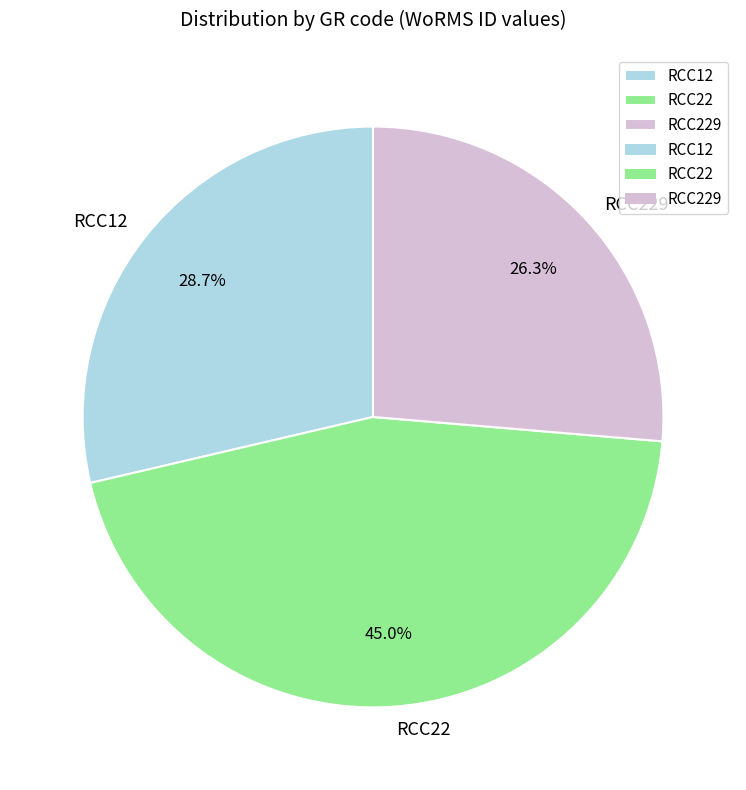

Which category has the smallest portion of the pie?

RCC229